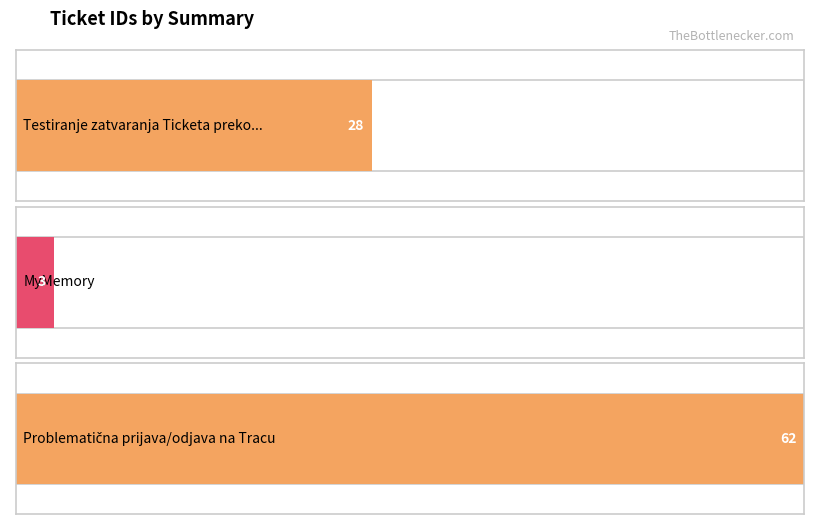

True or false: the data shows 3 at MyMemory.

True